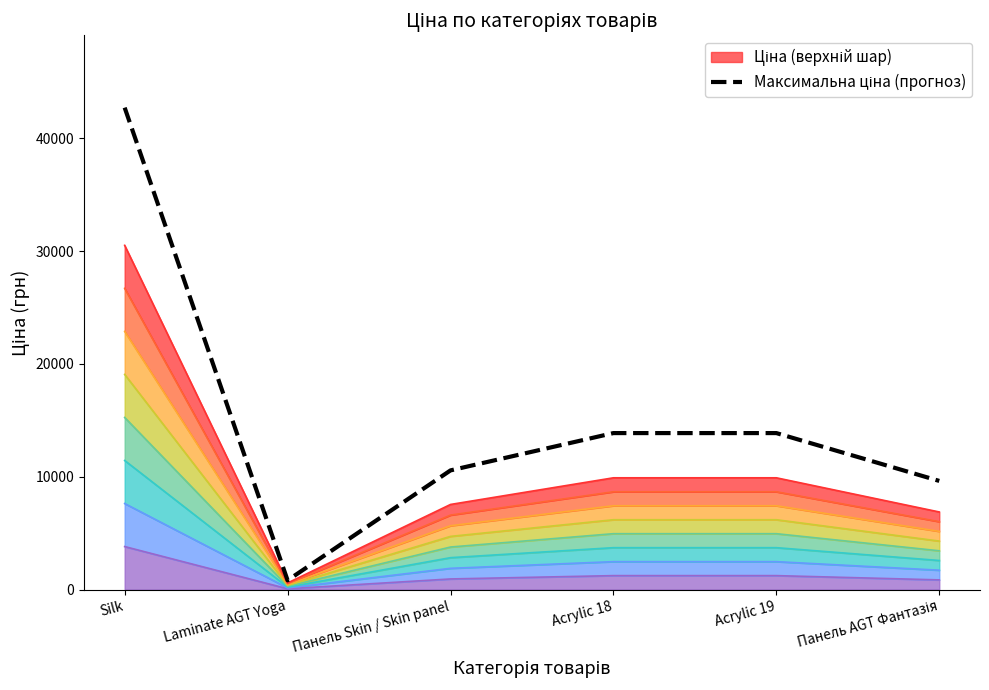

True or false: there are more than 2 points higher than both neighbors.

False